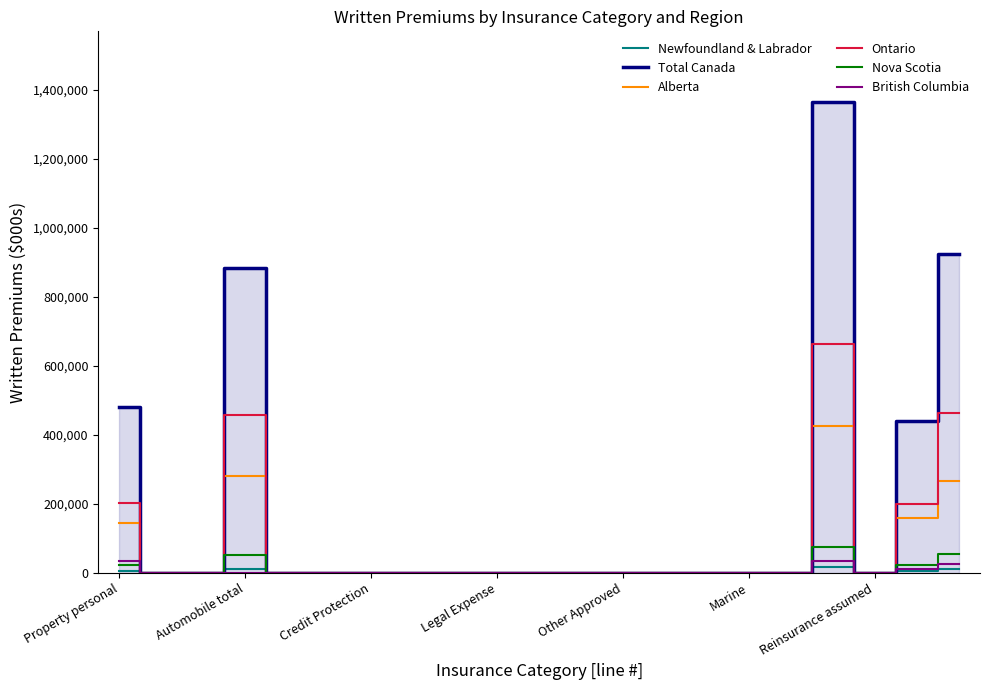

Which series has the largest total across all categories?

Total Canada